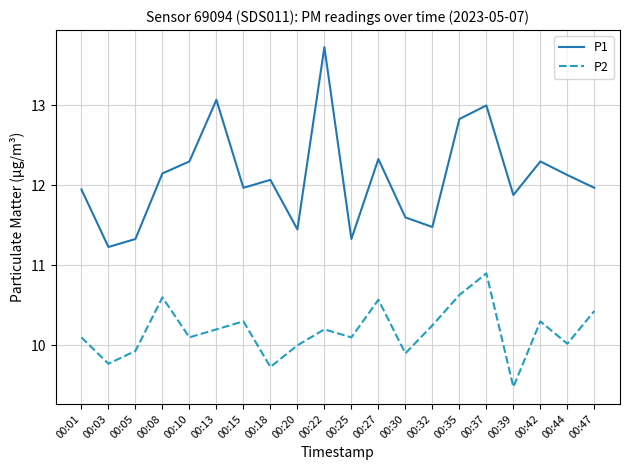

Which category has the lowest value in the P2 series?

00:39